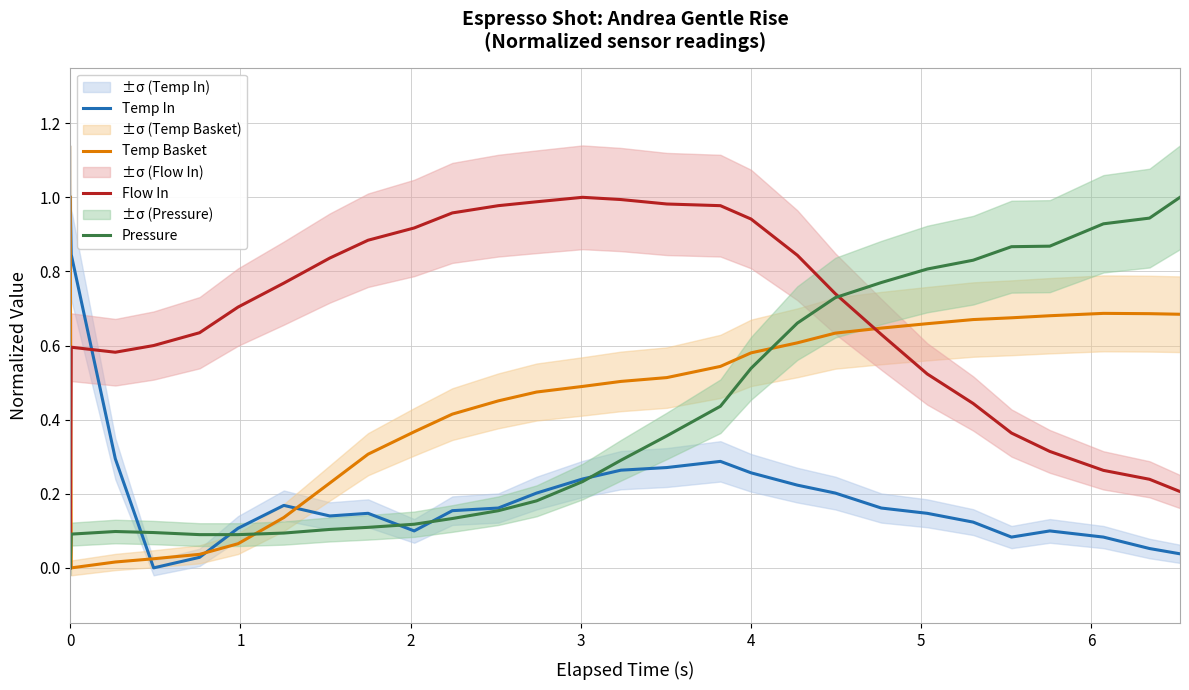

How many intersections are there between Temp In and Flow In?

1